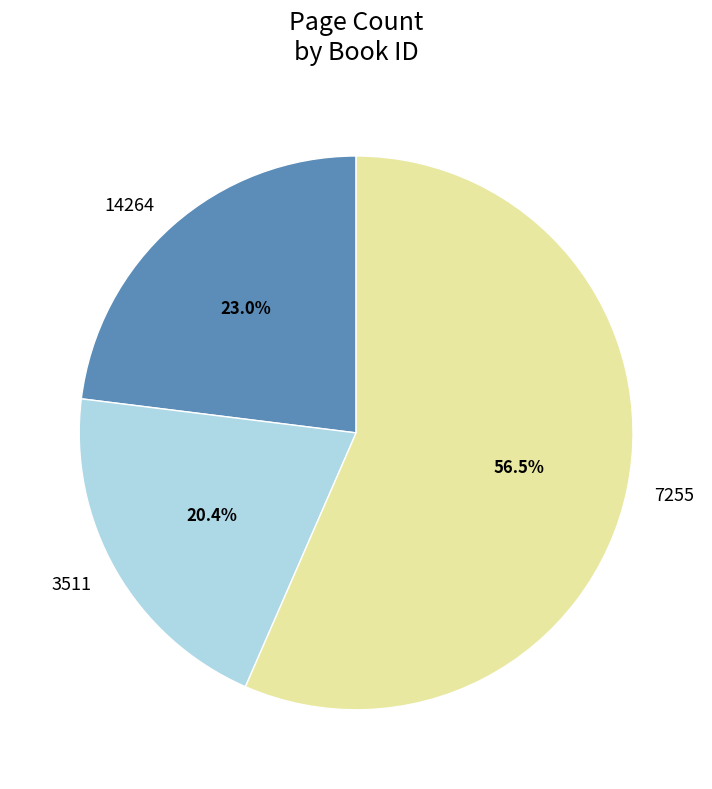

What is the ratio of the value at 14264 to the value at 7255?

0.4